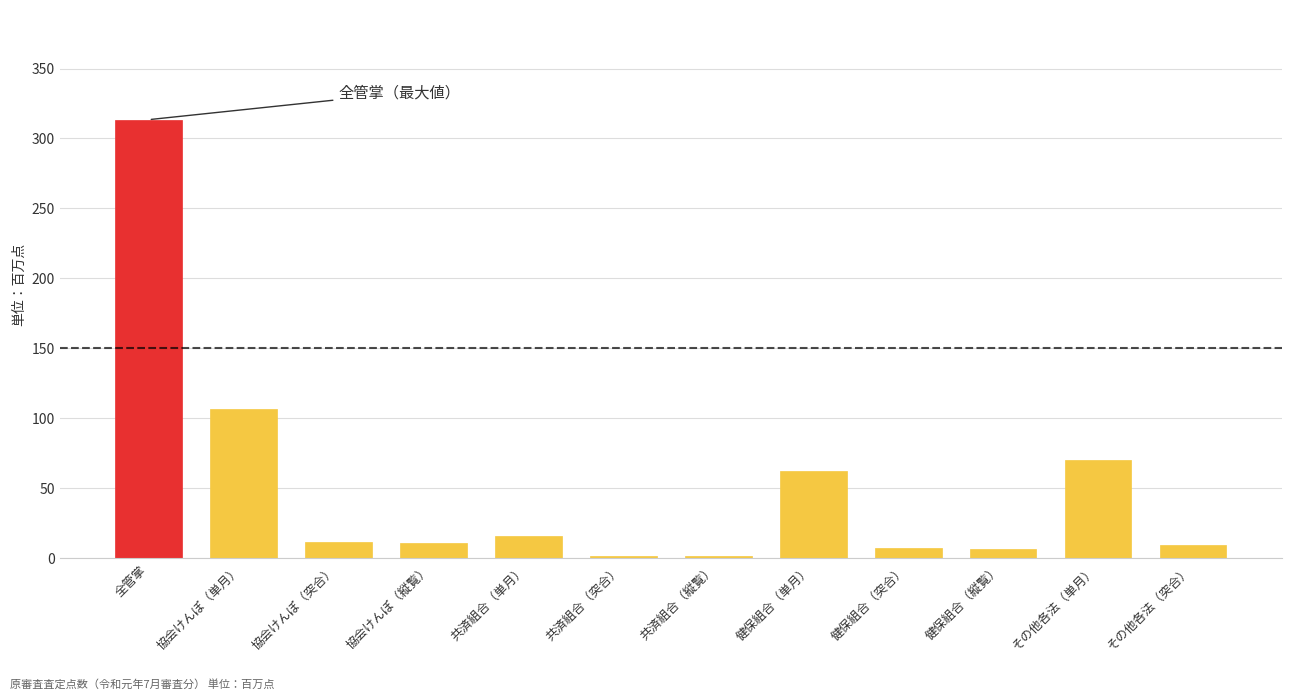

The chart shows a value of 12.0 at 協会けんぽ（突合）. True or false?

True